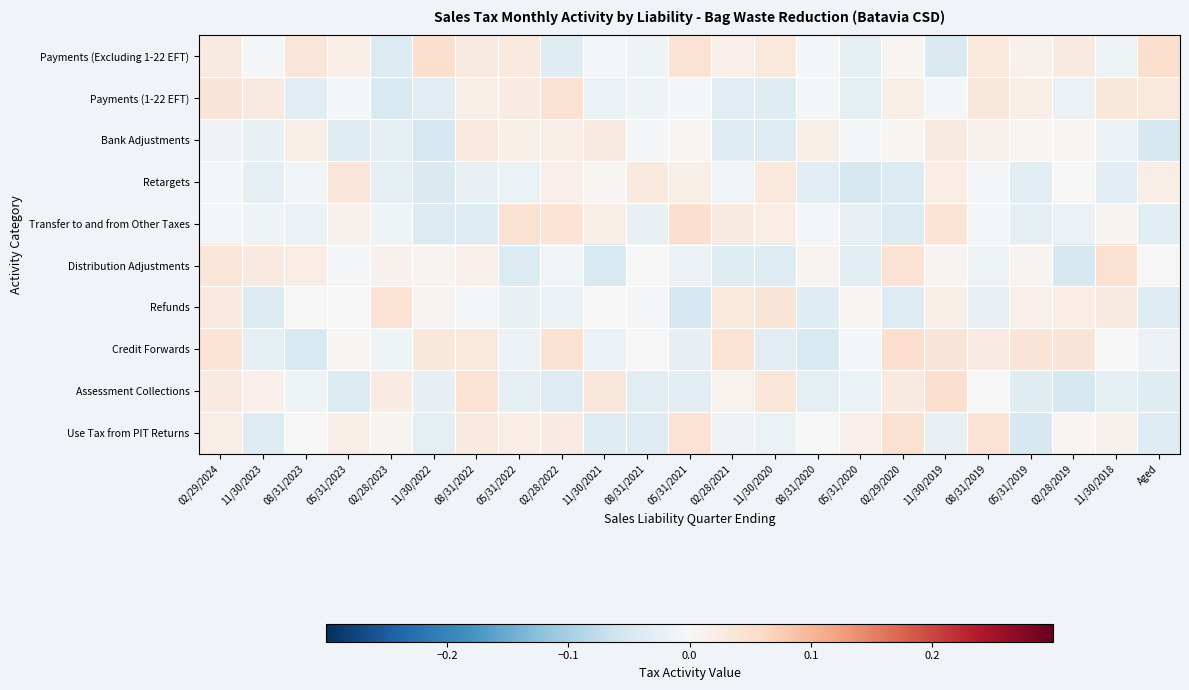

Which series changed the most between 08/31/2023 and 05/31/2020?

Payments (Excluding 1-22 EFT)